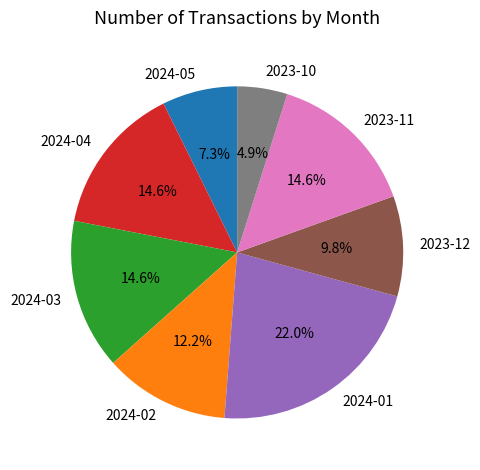

Which category has the smallest portion of the pie?

2023-10